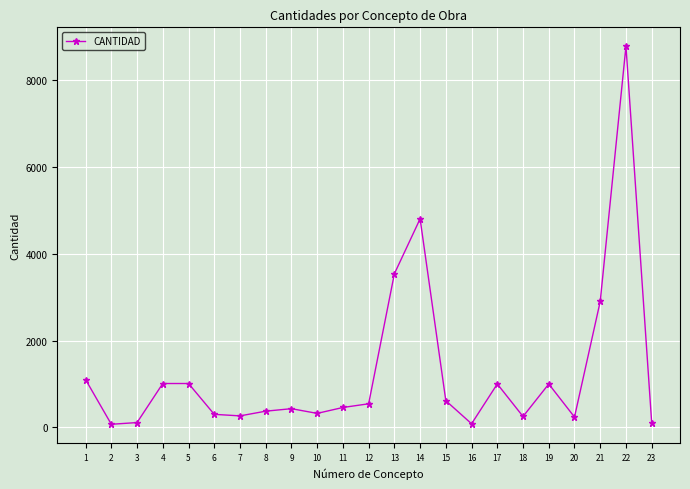

How many data points are less than 457?

11